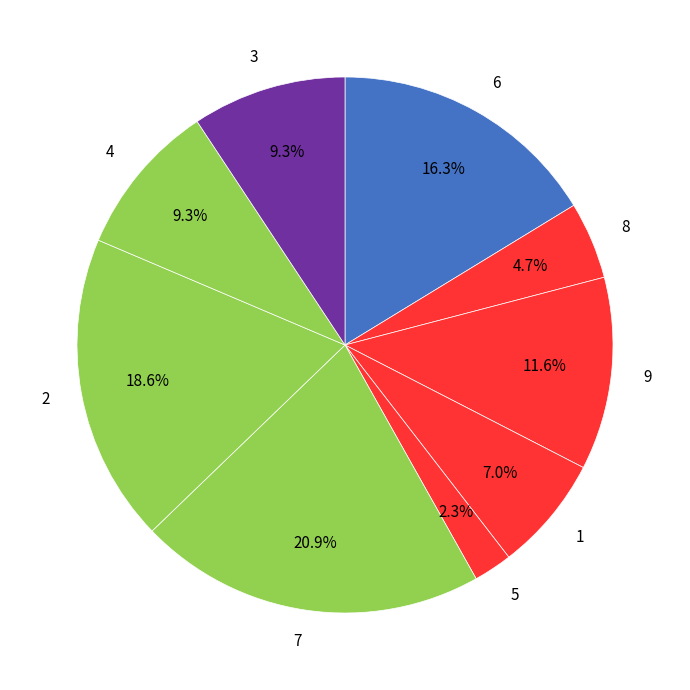

Combined, do 2 and 6 account for over 50%?

No